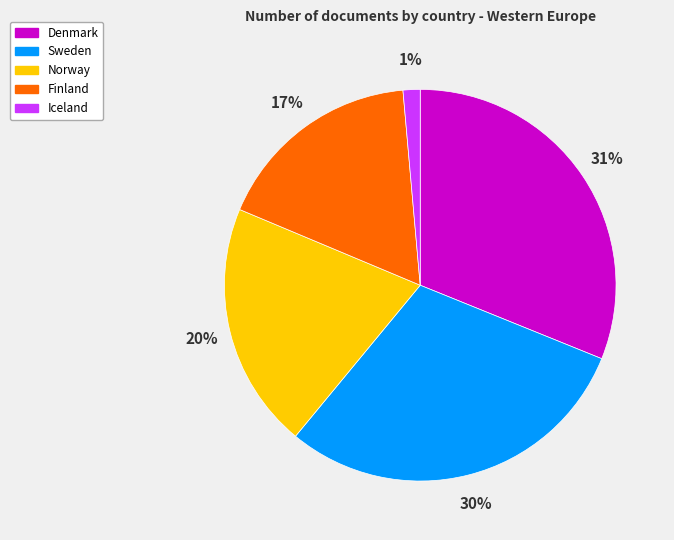

Do Sweden and Denmark together represent more than half of the pie?

Yes